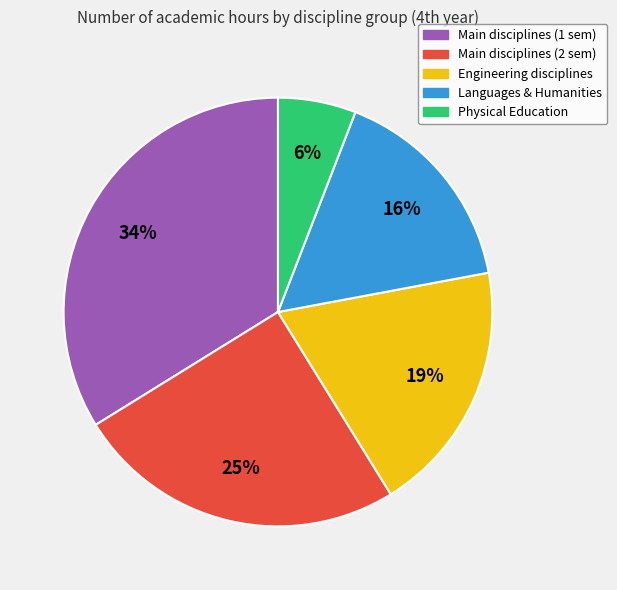

To the nearest percent, what is the difference between the largest and smallest slice percentages?

28%